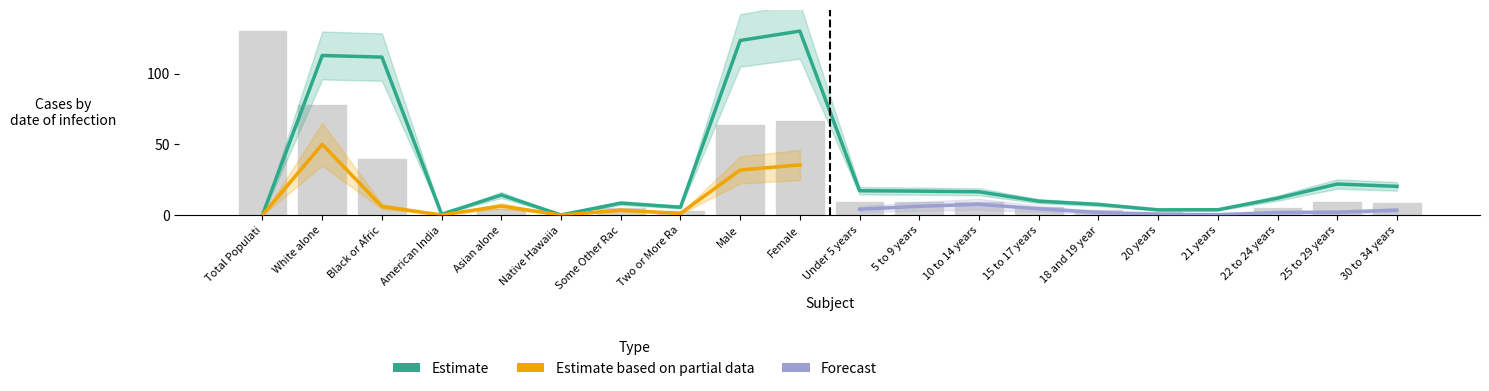

What is the greatest value displayed?

130.0